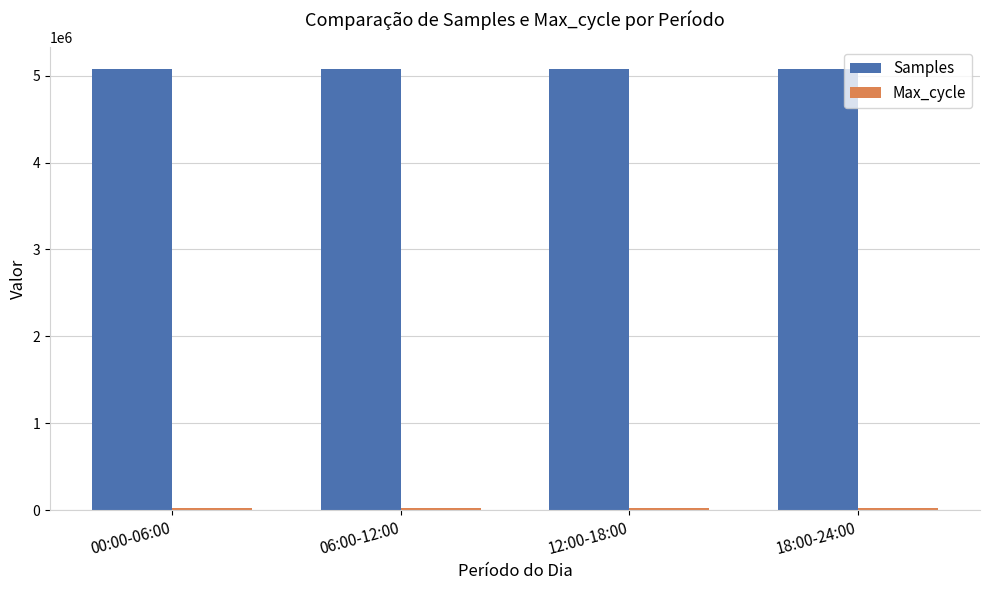

What is the difference between the maximum and minimum values in the Samples series?

1279